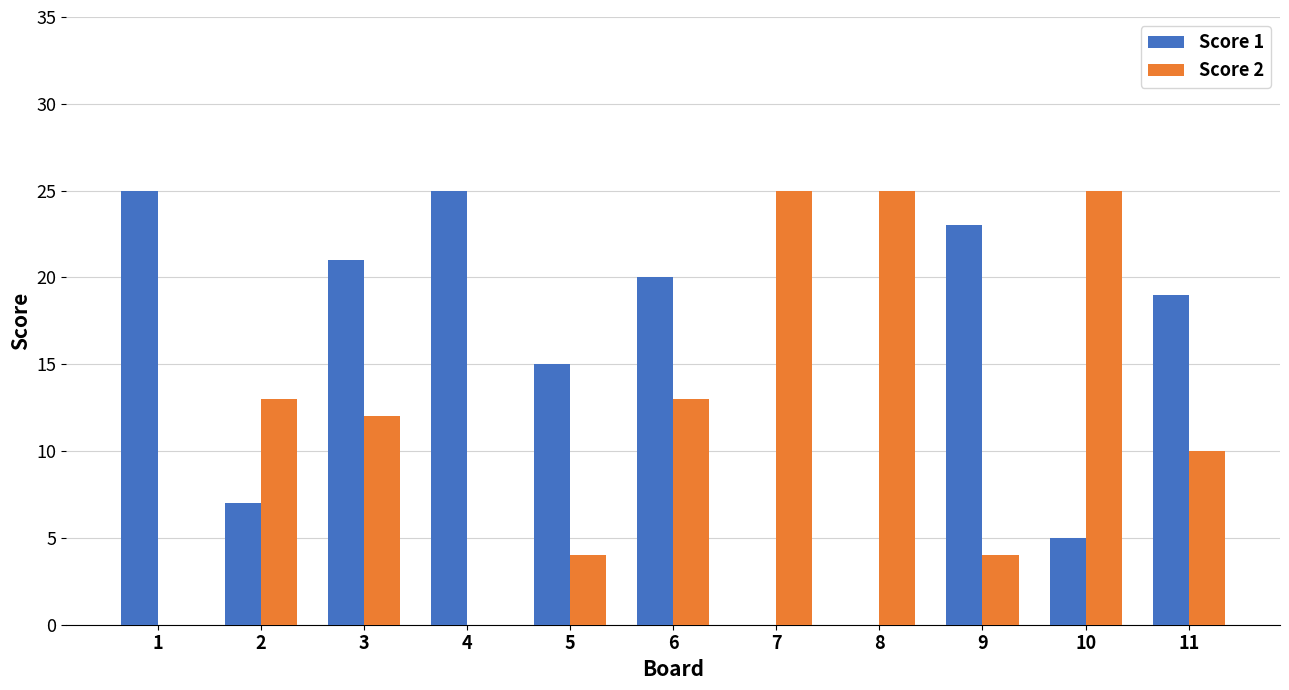

Between 2 and 10, which series saw the biggest shift?

Score 2